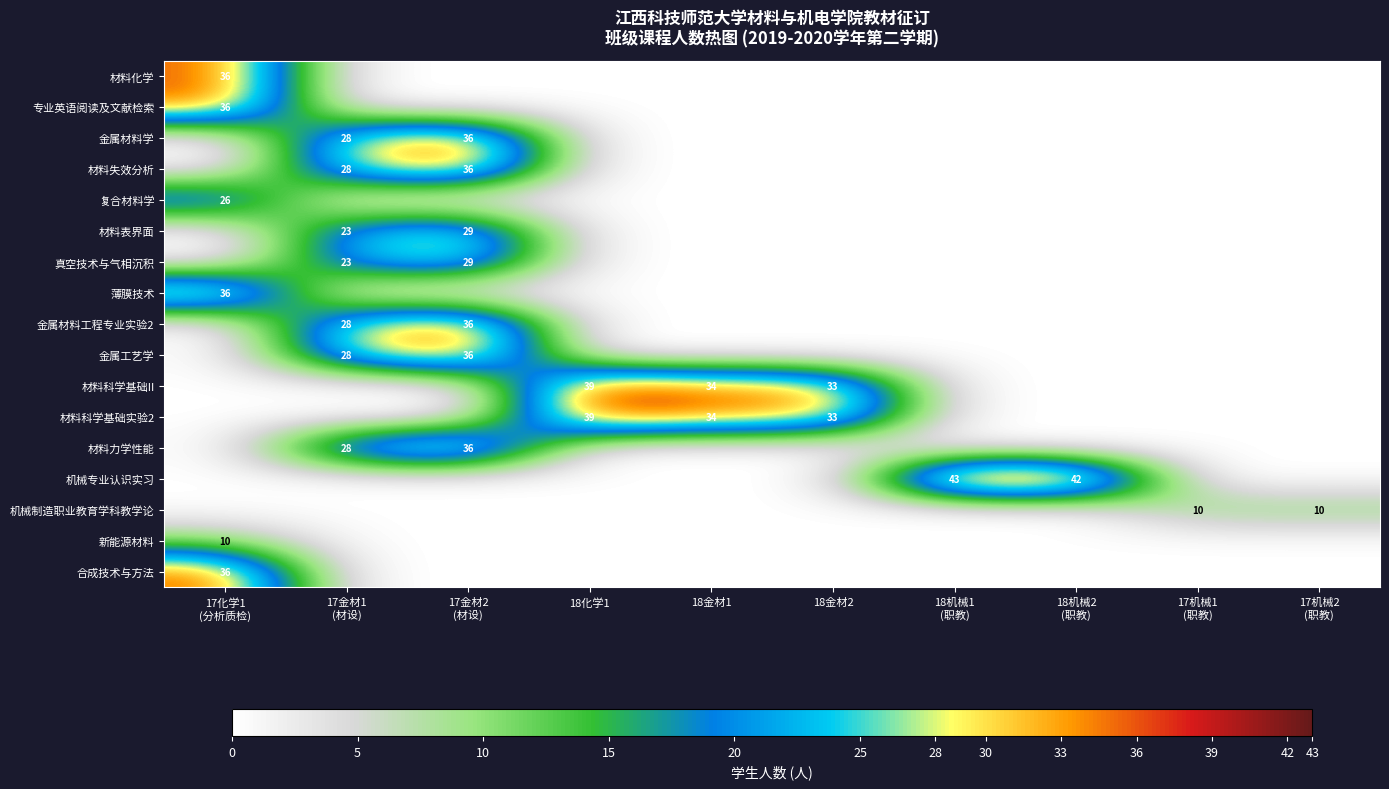

At which category is the sum across all series the highest?

17金材2
(材设)